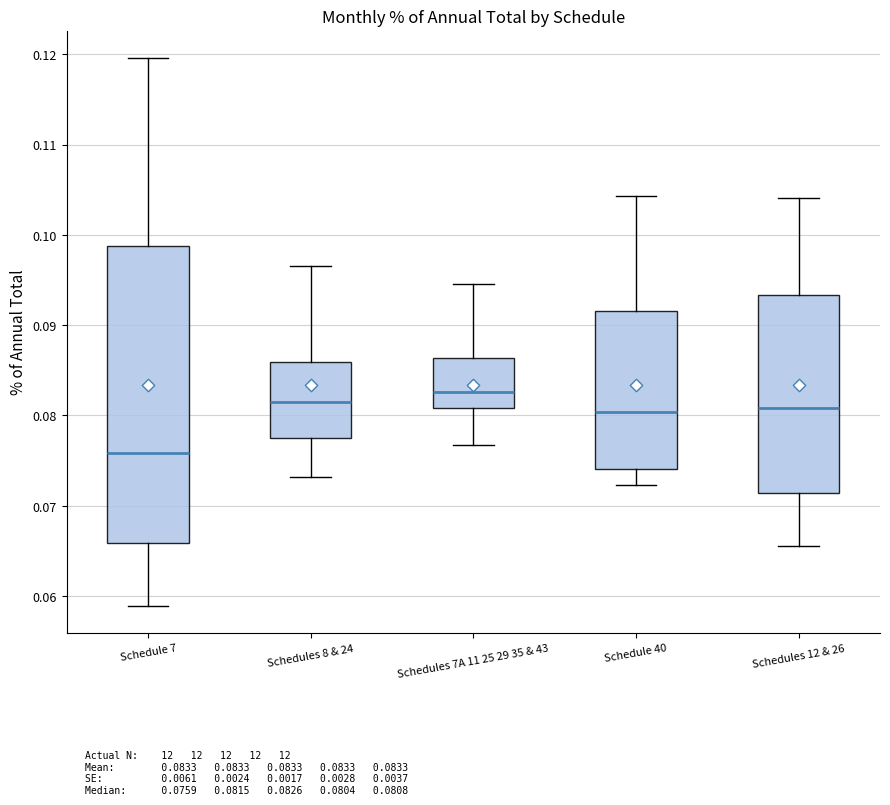

Where is the lower edge of the box for Schedule 7 on the y-axis? The values are not printed on the chart, so give them approximately, as read against the axis.

0.066